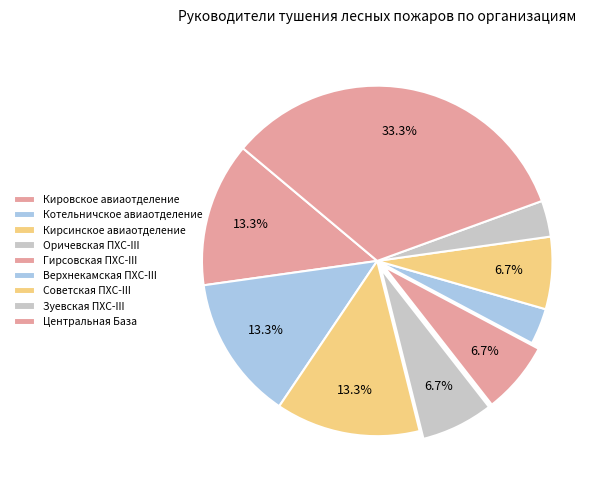

Count the number of slices in the pie.

9